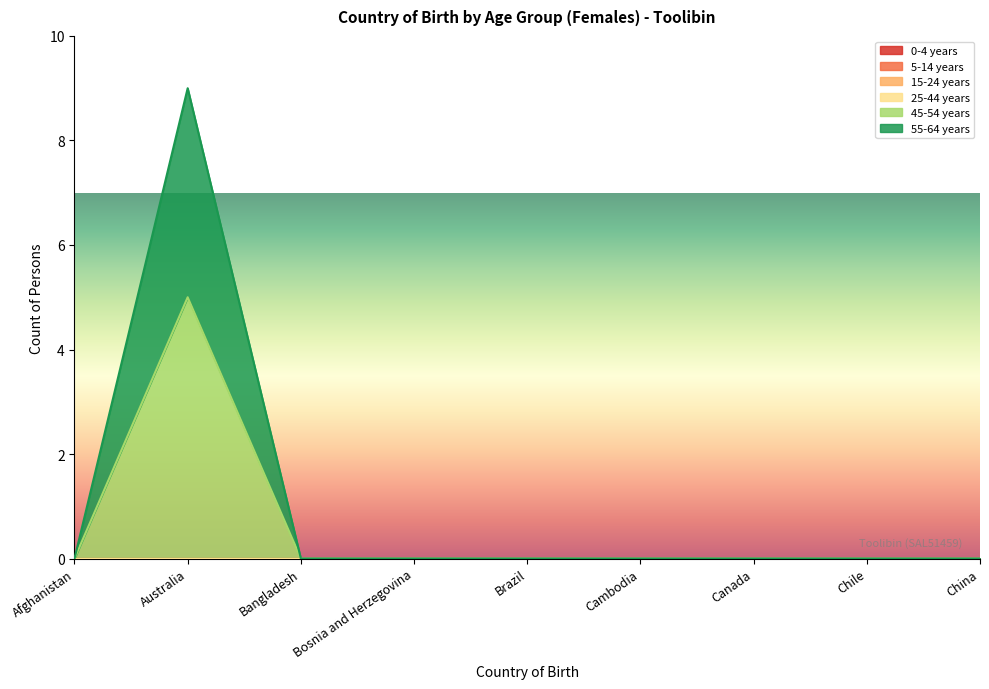

What are all the series names shown in the legend?

0-4 years, 5-14 years, 15-24 years, 25-44 years, 45-54 years, 55-64 years